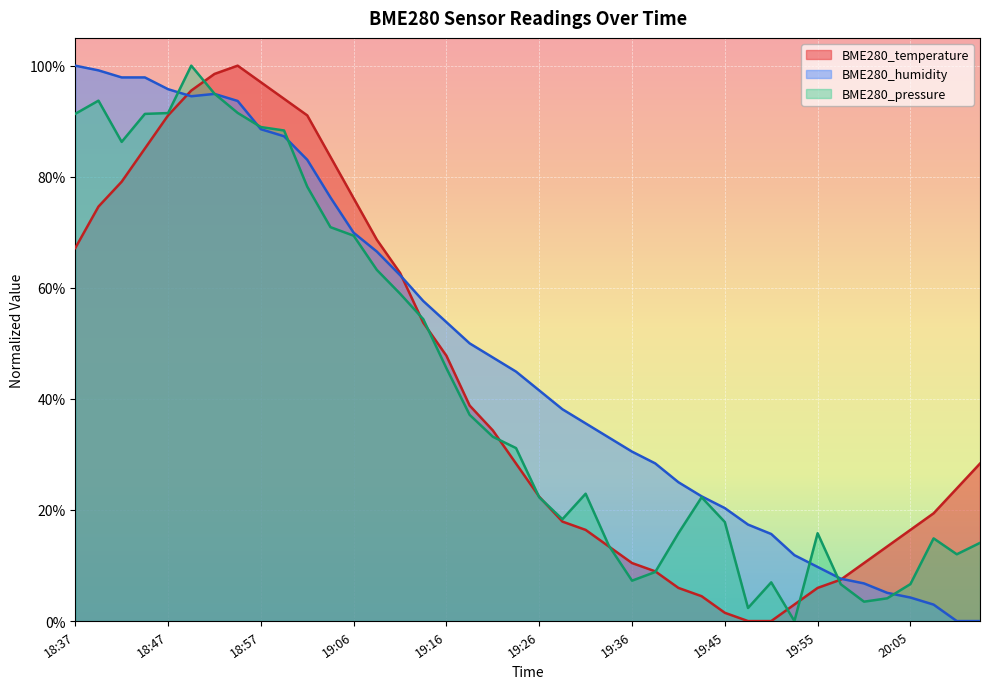

What is the sum of all BME280_humidity values?

19.2